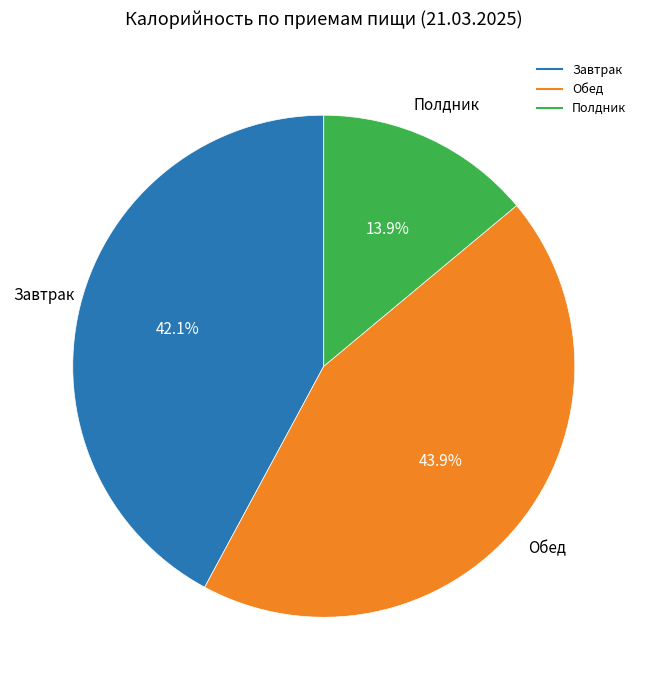

Is there a majority slice in this chart?

No